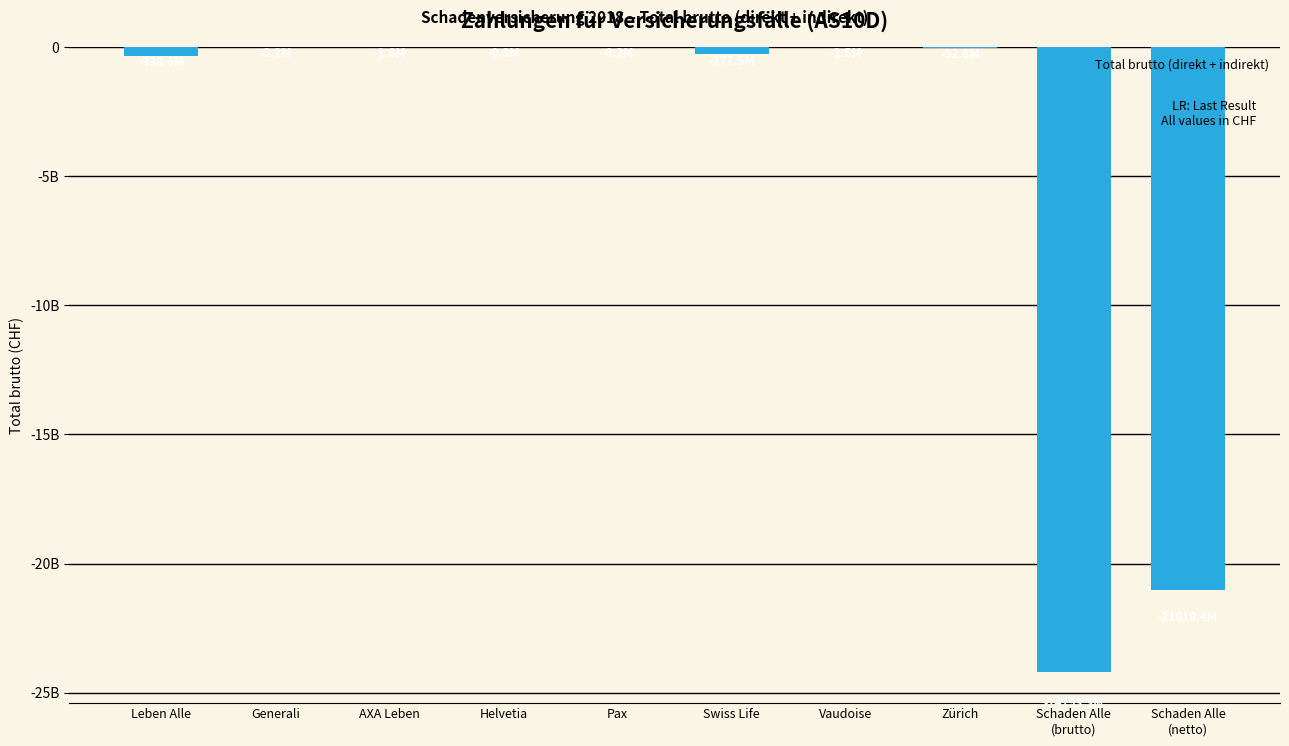

Rank the categories by value from highest to lowest.

Pax, Helvetia, AXA Leben, Vaudoise, Generali, Zürich, Swiss Life, Leben Alle, Schaden Alle
(netto), Schaden Alle
(brutto)